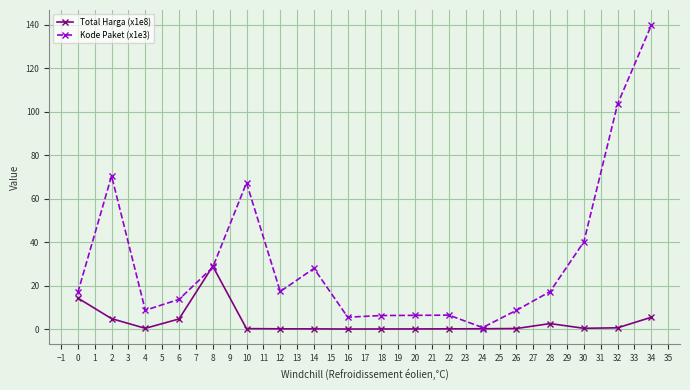

What is the maximum value shown in the chart?

139.8